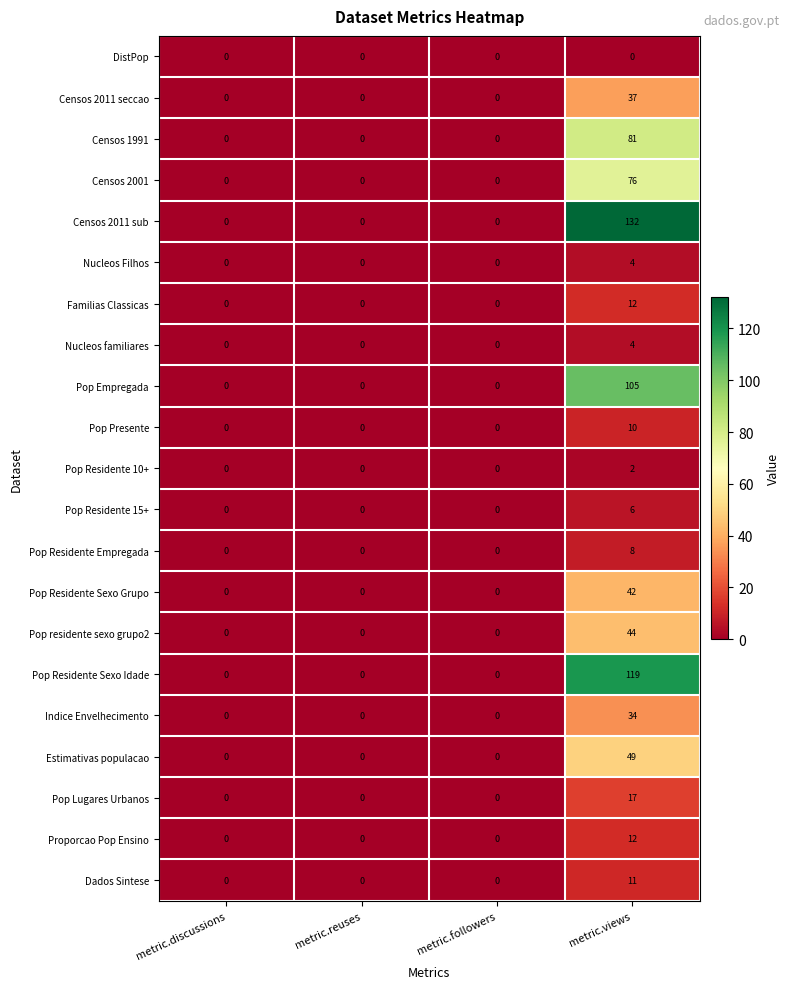

What is the sum of the Censos 1991 values at metric.reuses and metric.views?

81